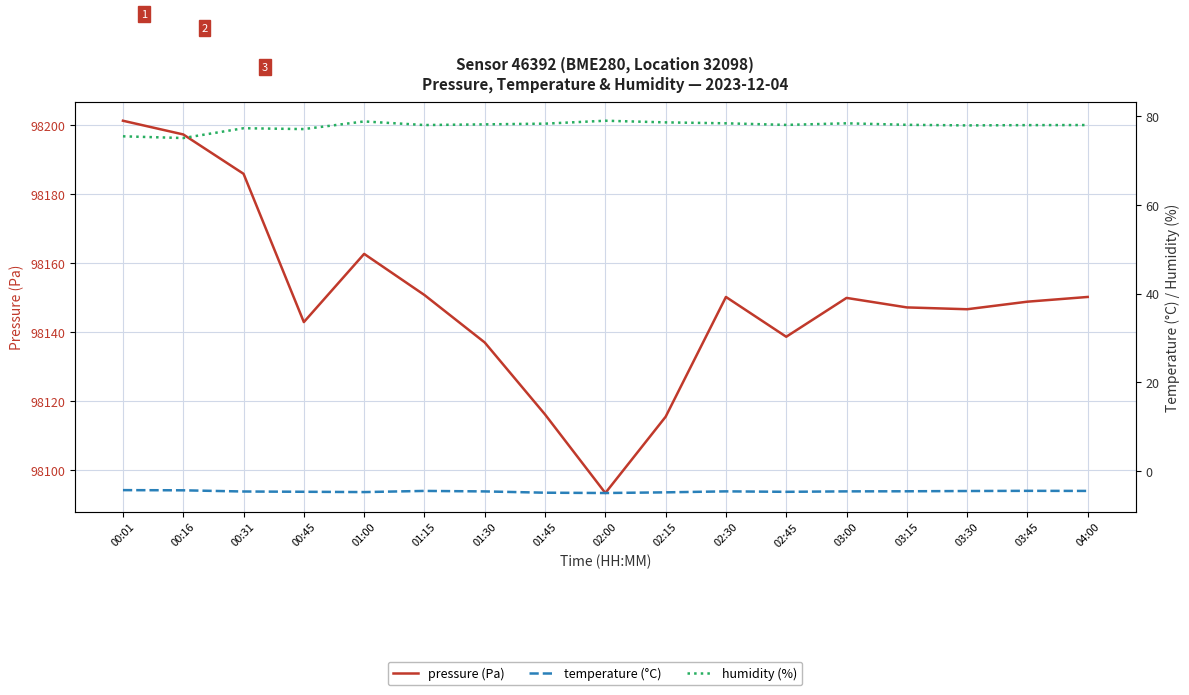

Which category has the highest value in the pressure (Pa) series?

00:01